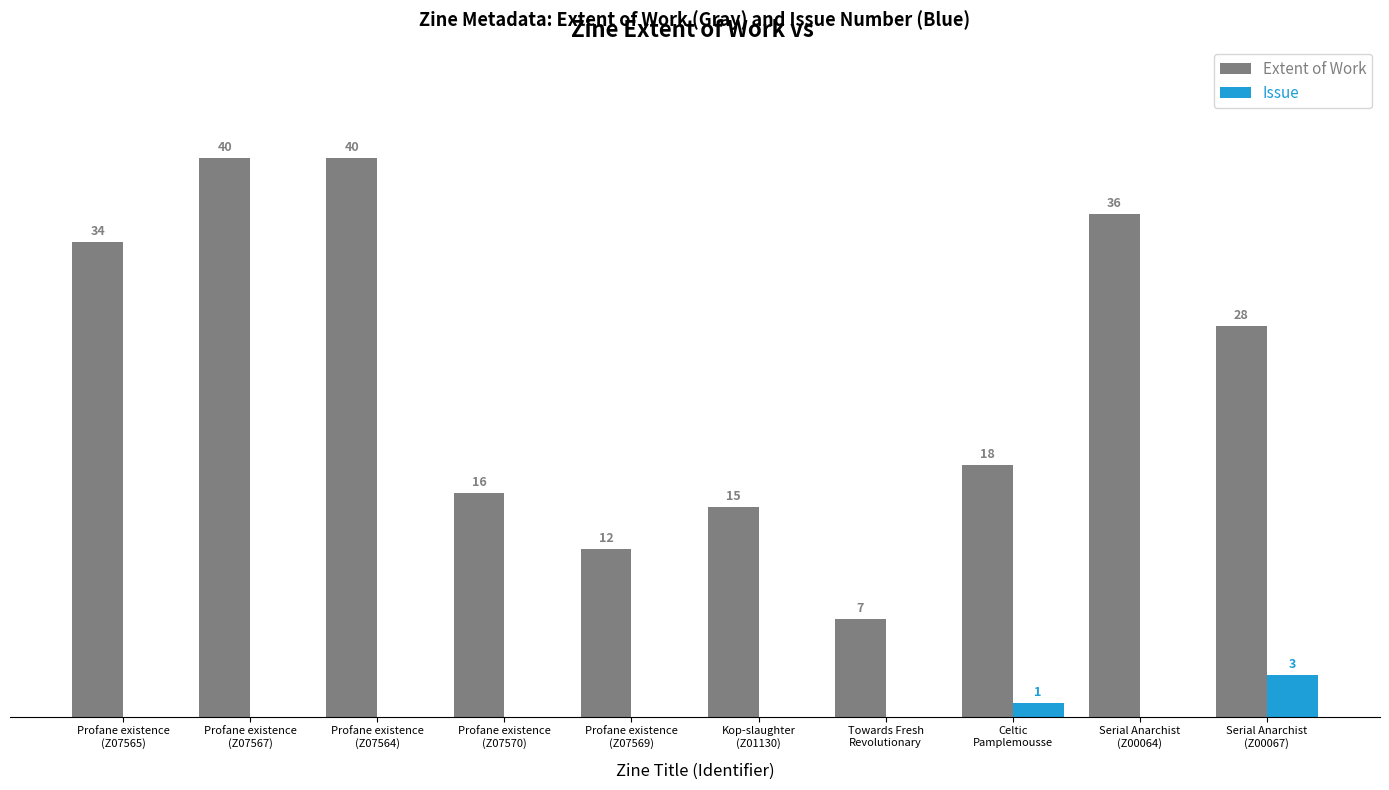

What are all the series names shown in the legend?

Extent of Work, Issue